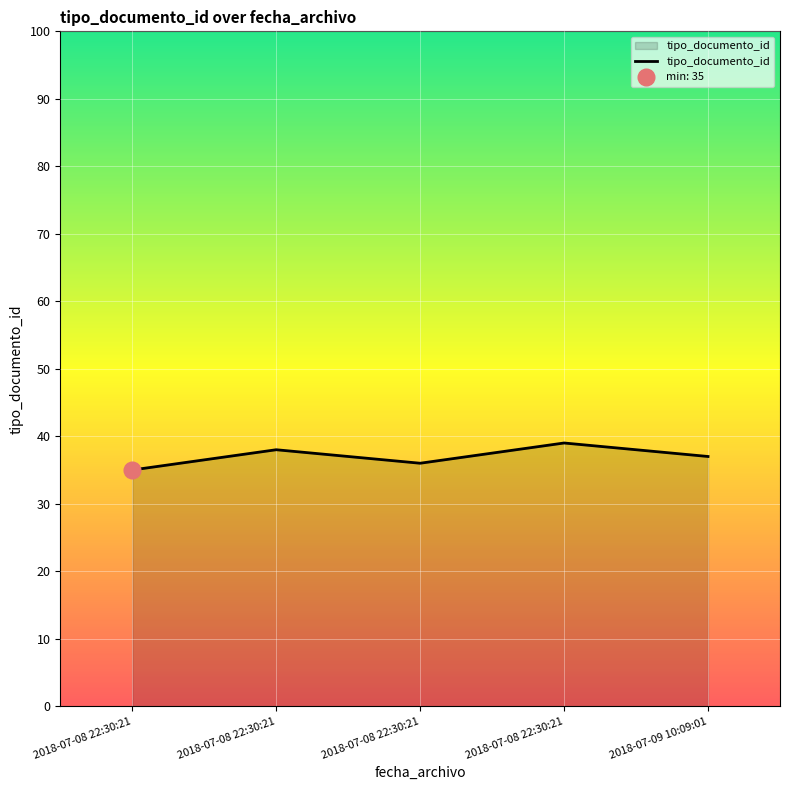

Reading left to right, list all the values displayed in this chart.

2018-07-08 22:30:21=35	2018-07-08 22:30:21=38	2018-07-08 22:30:21=36	2018-07-08 22:30:21=39	2018-07-09 10:09:01=37